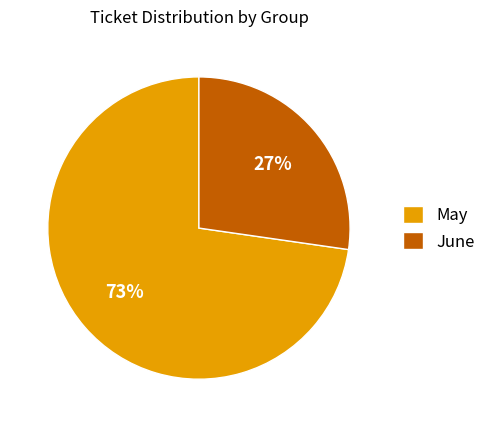

Count the number of slices in the pie.

2